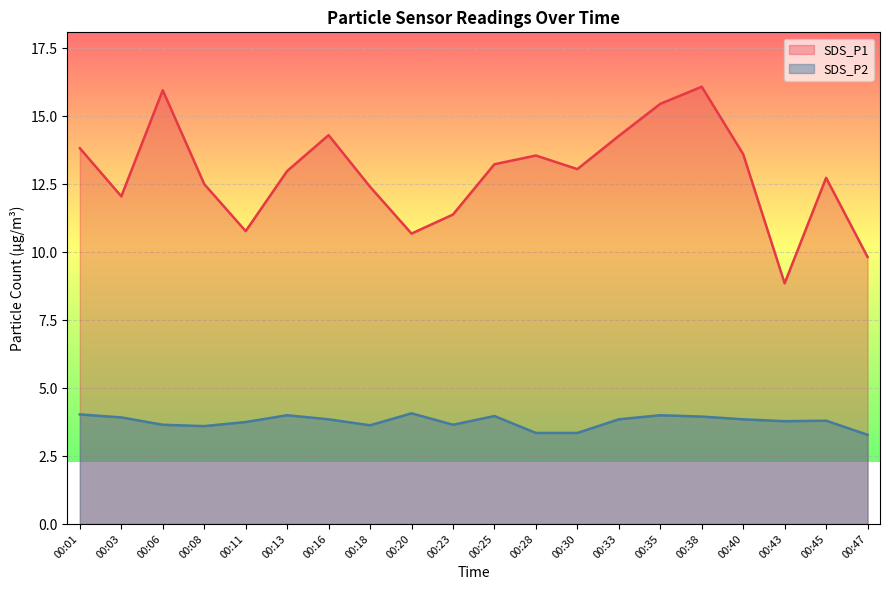

The SDS_P2 series shows 2.1 at 00:11. True or false?

False